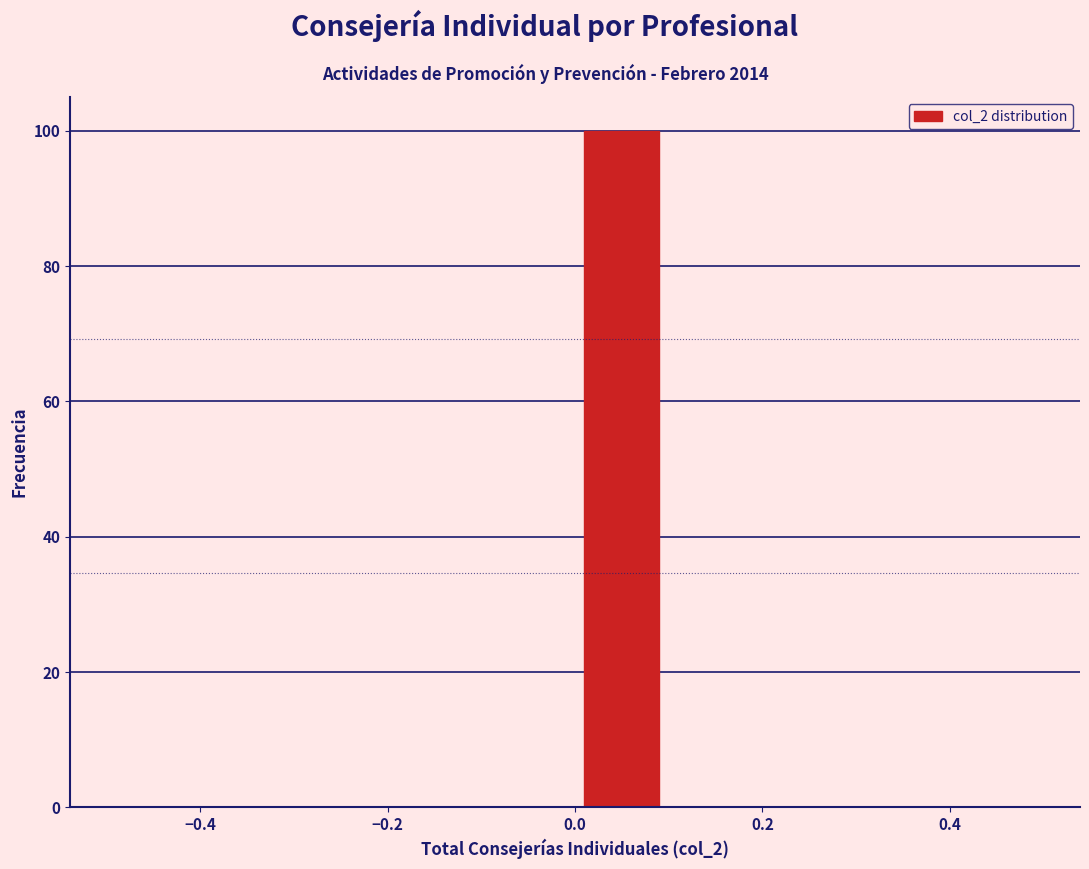

How tall is the bar that spans 0.0 to 0.1 on the x-axis? The values are not printed on the chart, so give them approximately, as read against the axis.

100